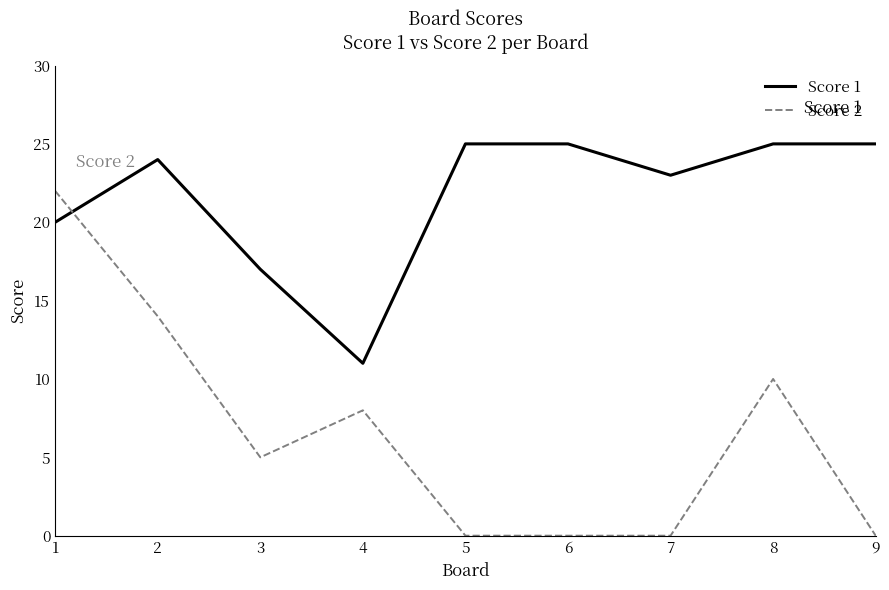

What is the maximum value shown in the chart?

25